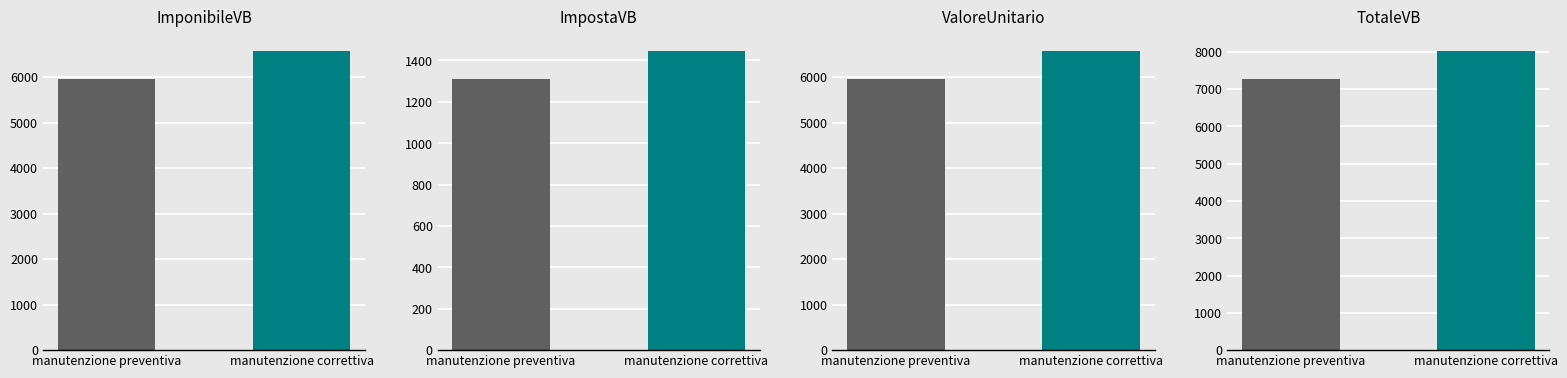

Reading right to left, extract all data points from this chart.

ImponibileVB: manutenzione correttiva=6560.0	manutenzione preventiva=5947.5
ImpostaVB: manutenzione correttiva=1443.2	manutenzione preventiva=1308.5
ValoreUnitario: manutenzione correttiva=6560.0	manutenzione preventiva=5947.5
TotaleVB: manutenzione correttiva=8003.2	manutenzione preventiva=7255.9